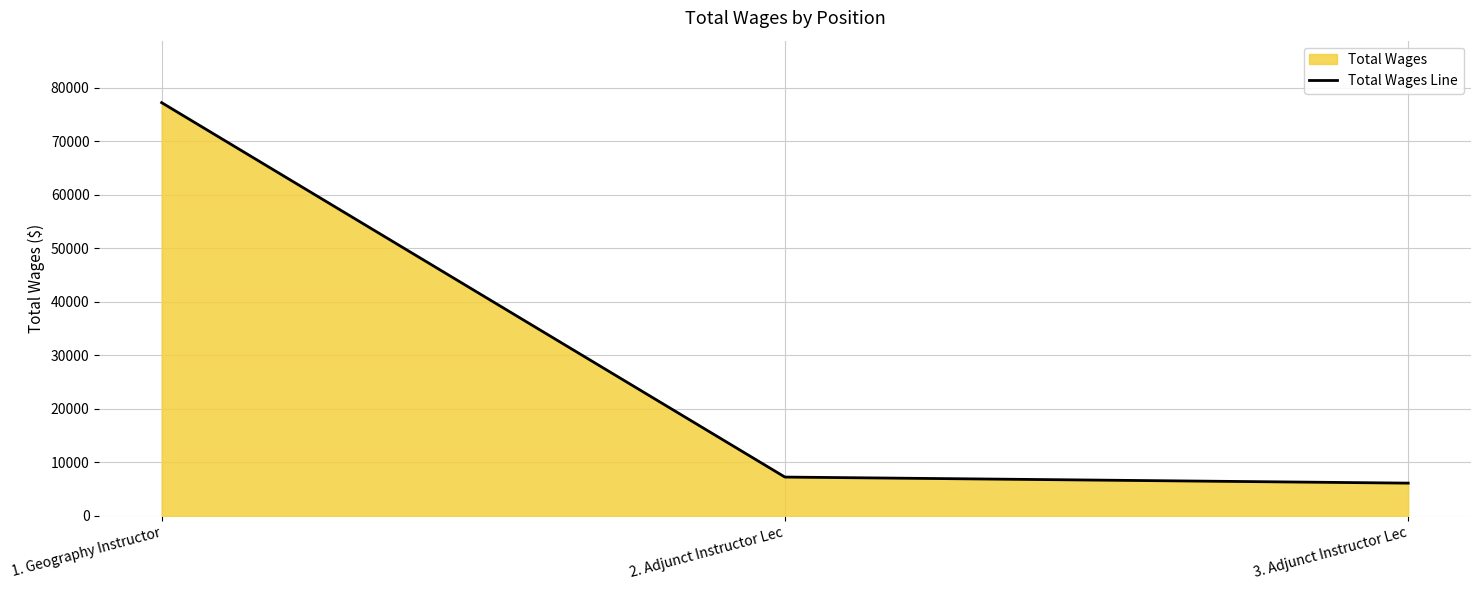

What is the difference between the maximum and minimum values?

71101